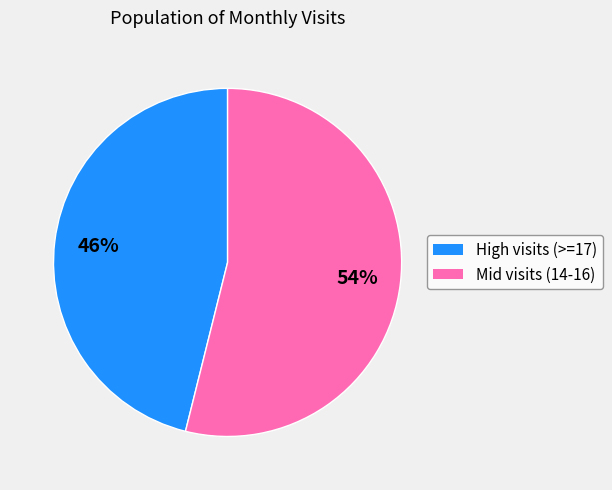

To the nearest percent, what is the difference between the largest and smallest slice percentages?

8%